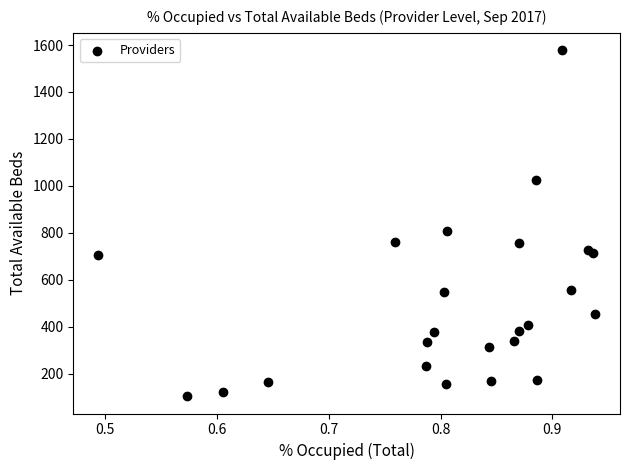

What Y value in the scatter plot is closest to 841?

809.7